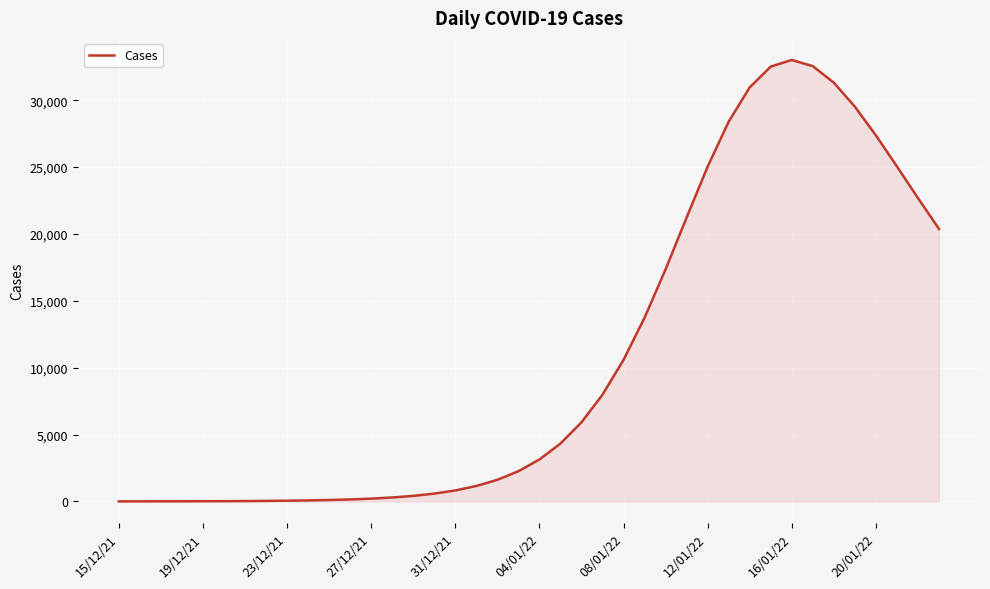

What is the difference between the maximum and minimum values?

33008.0